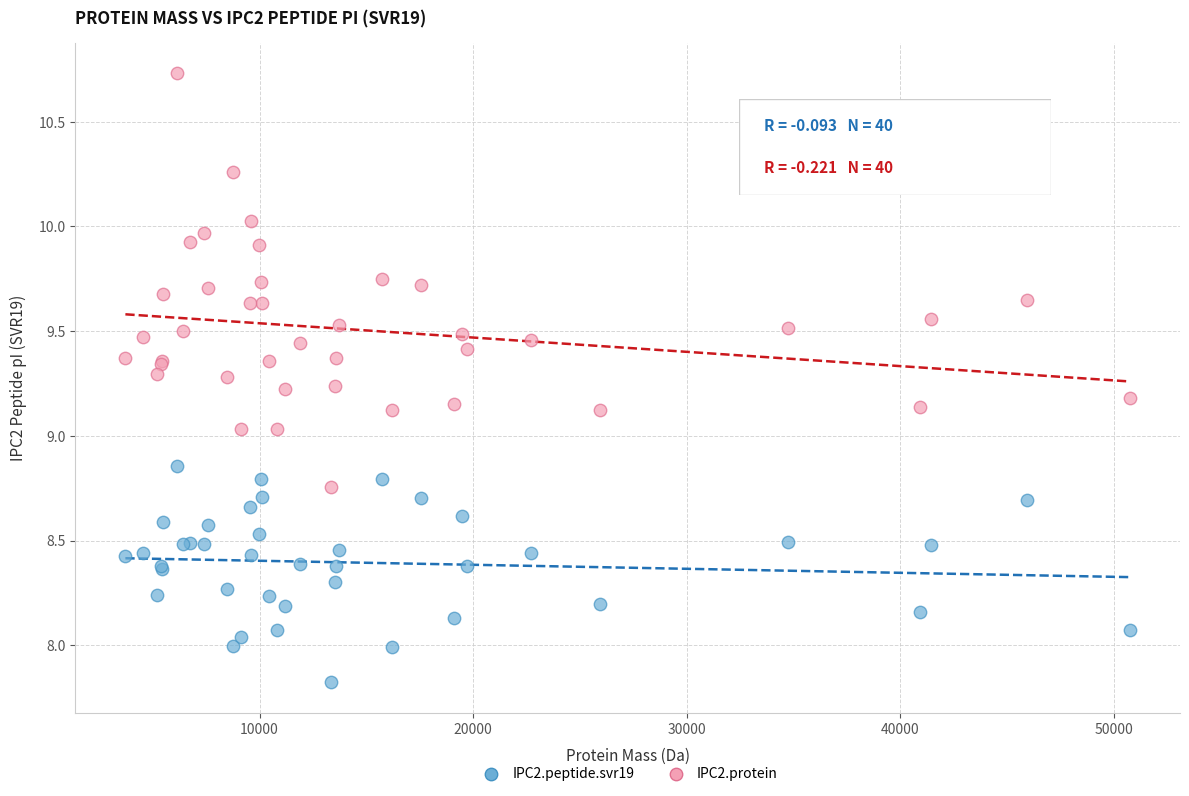

Which series has the largest Y range (max minus min)?

IPC2.protein